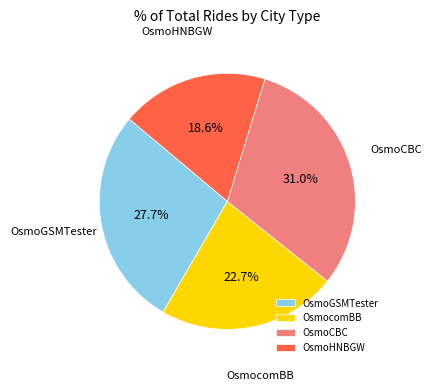

How many slices are in this pie chart?

4